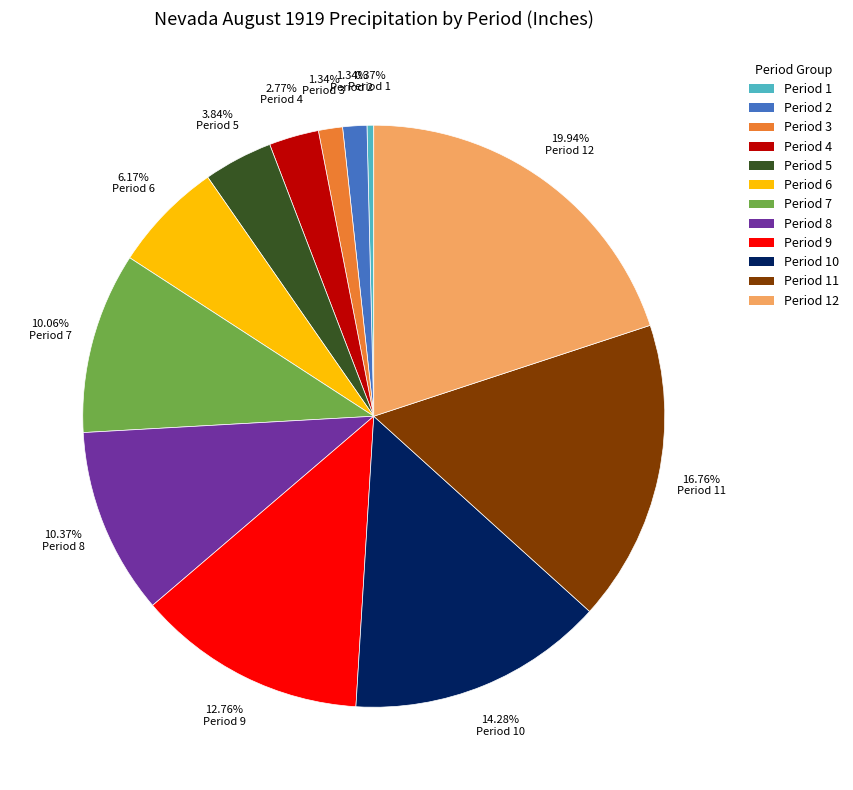

Combined, do Period 9 and Period 7 account for over 50%?

No